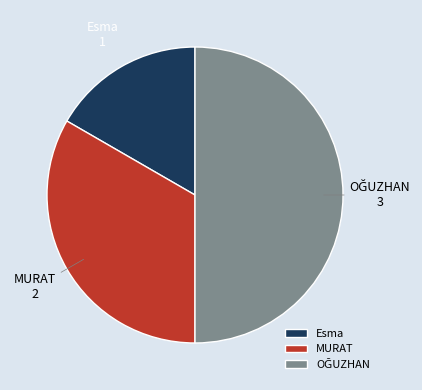

Does MURAT account for over 50% of the chart?

No